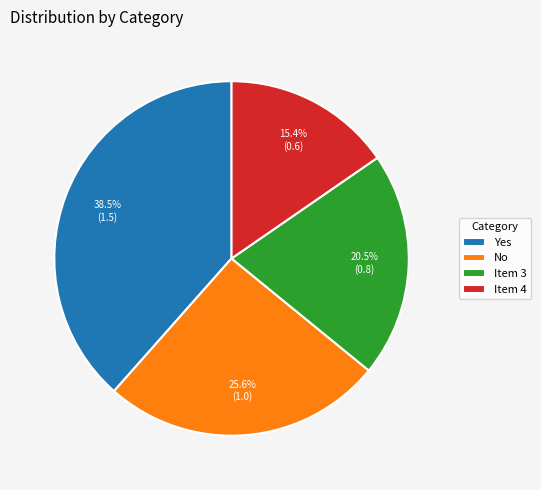

Between No and Yes, which is larger?

Yes